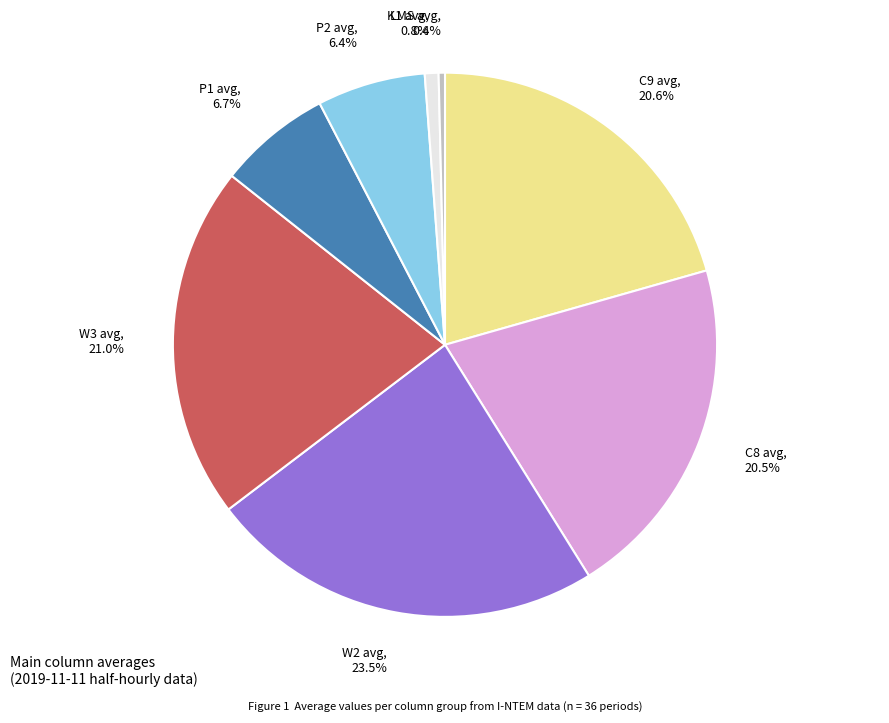

Is P2 avg the majority of the pie?

No